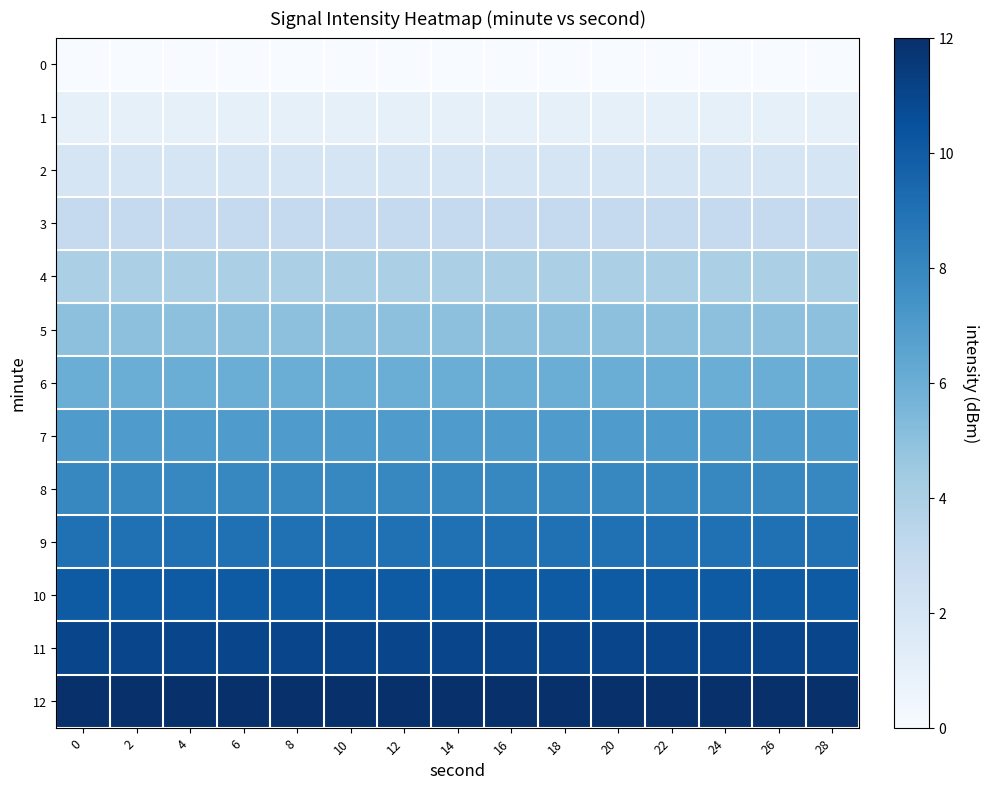

At 8, list the series in order from largest to smallest.

row_12, row_11, row_10, row_9, row_8, row_7, row_6, row_5, row_4, row_3, row_2, row_1, row_0